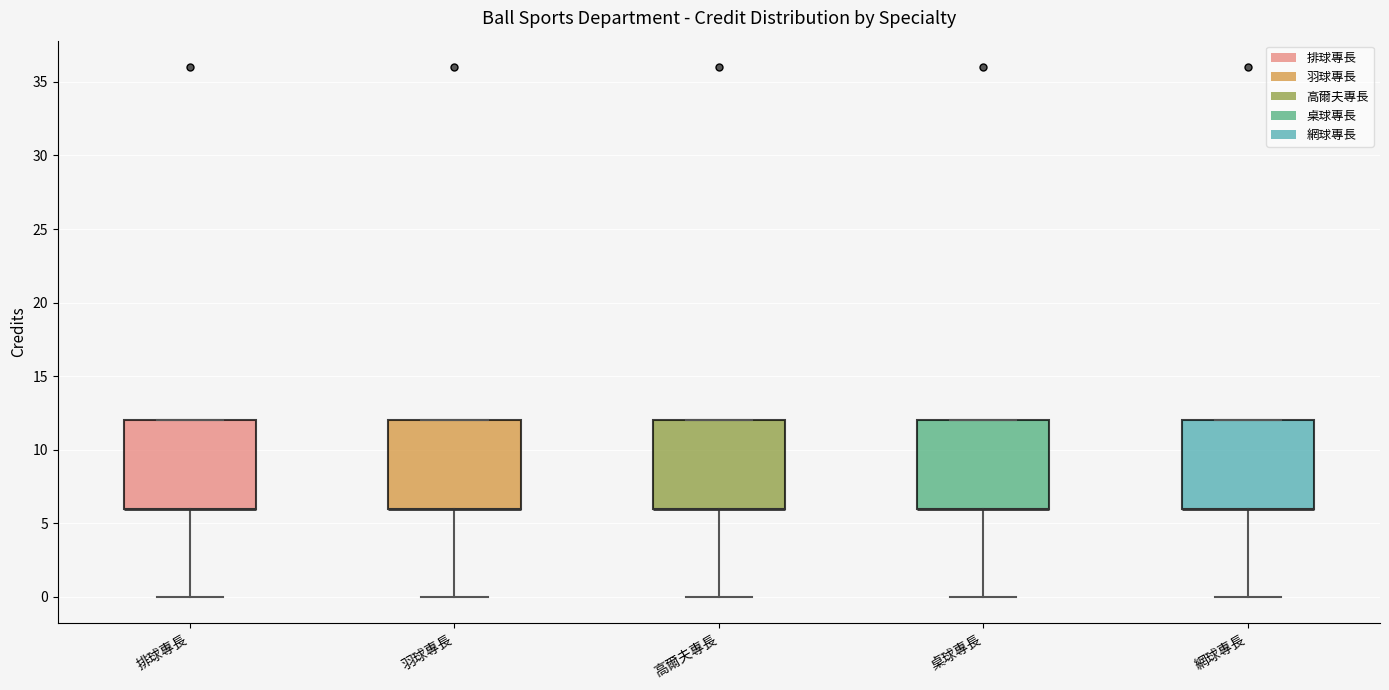

Reading left to right, read every box against the y-axis: the position of its median line, the range the box covers, and the ends of its whiskers. The values are not printed on the chart, so give them approximately, as read against the axis.

排球專長: median 6 (drawn on the box's lower edge), box 6 to 12, whiskers 0 to 12
羽球專長: median 6 (drawn on the box's lower edge), box 6 to 12, whiskers 0 to 12
高爾夫專長: median 6 (drawn on the box's lower edge), box 6 to 12, whiskers 0 to 12
桌球專長: median 6 (drawn on the box's lower edge), box 6 to 12, whiskers 0 to 12
網球專長: median 6 (drawn on the box's lower edge), box 6 to 12, whiskers 0 to 12